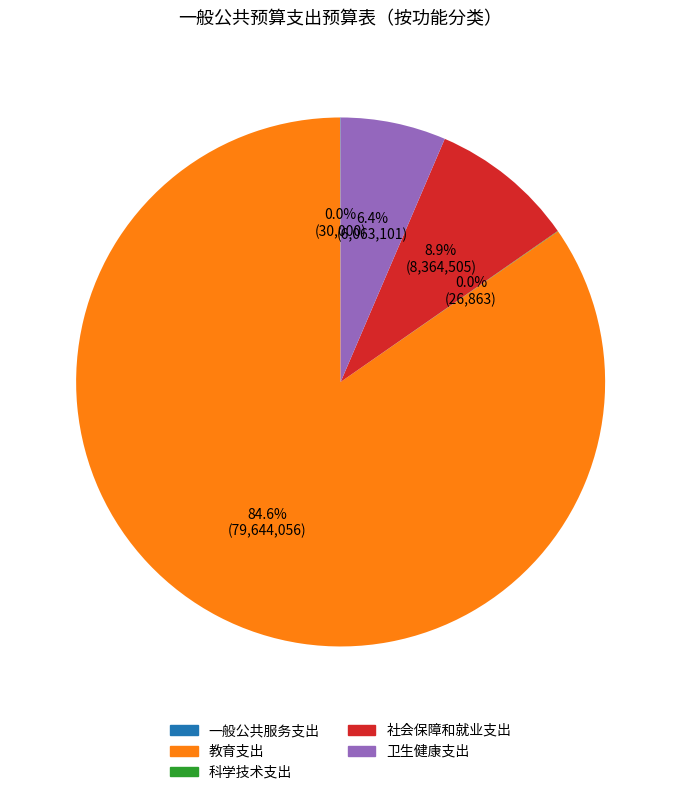

Which category has the biggest portion of the pie?

教育支出